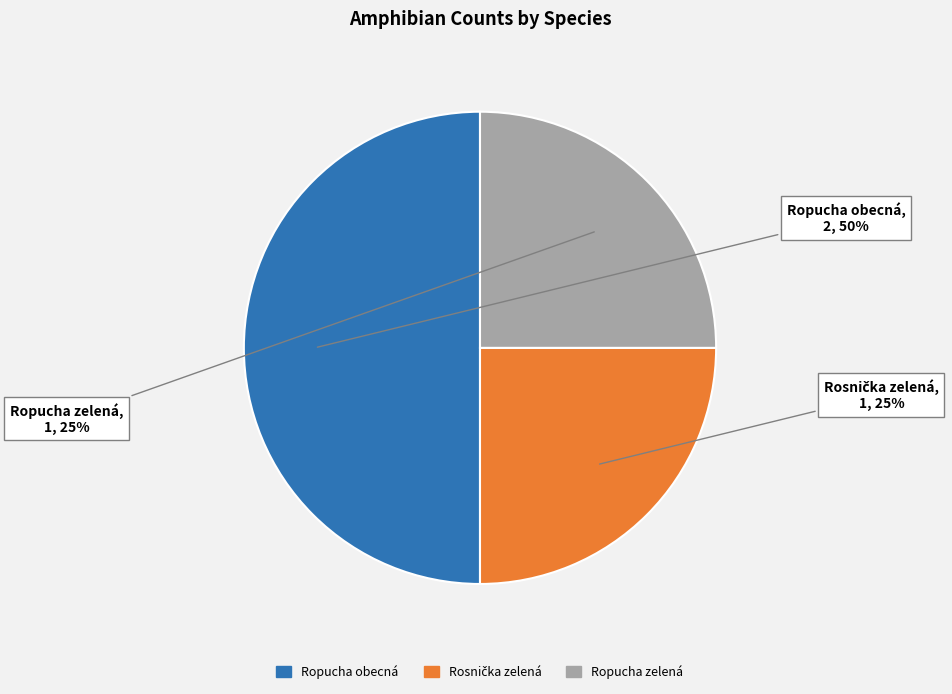

Is it true that Ropucha obecná is 64% of the pie?

False